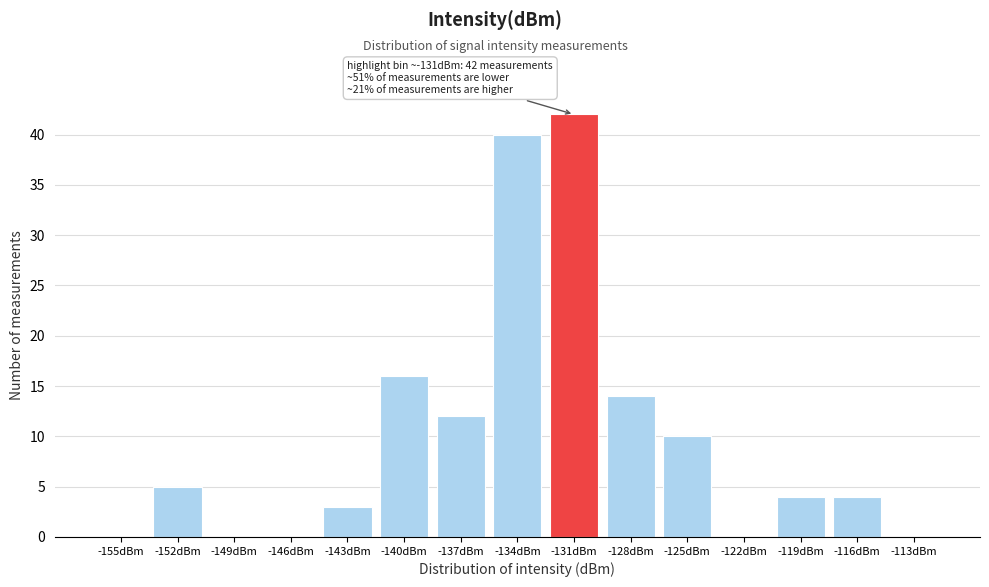

Reading left to right, list all the values displayed in this chart.

-155dBm=0	-152dBm=5	-149dBm=0	-146dBm=0	-143dBm=3	-140dBm=16	-137dBm=12	-134dBm=40	-131dBm=42	-128dBm=14	-125dBm=10	-122dBm=0	-119dBm=4	-116dBm=4	-113dBm=0